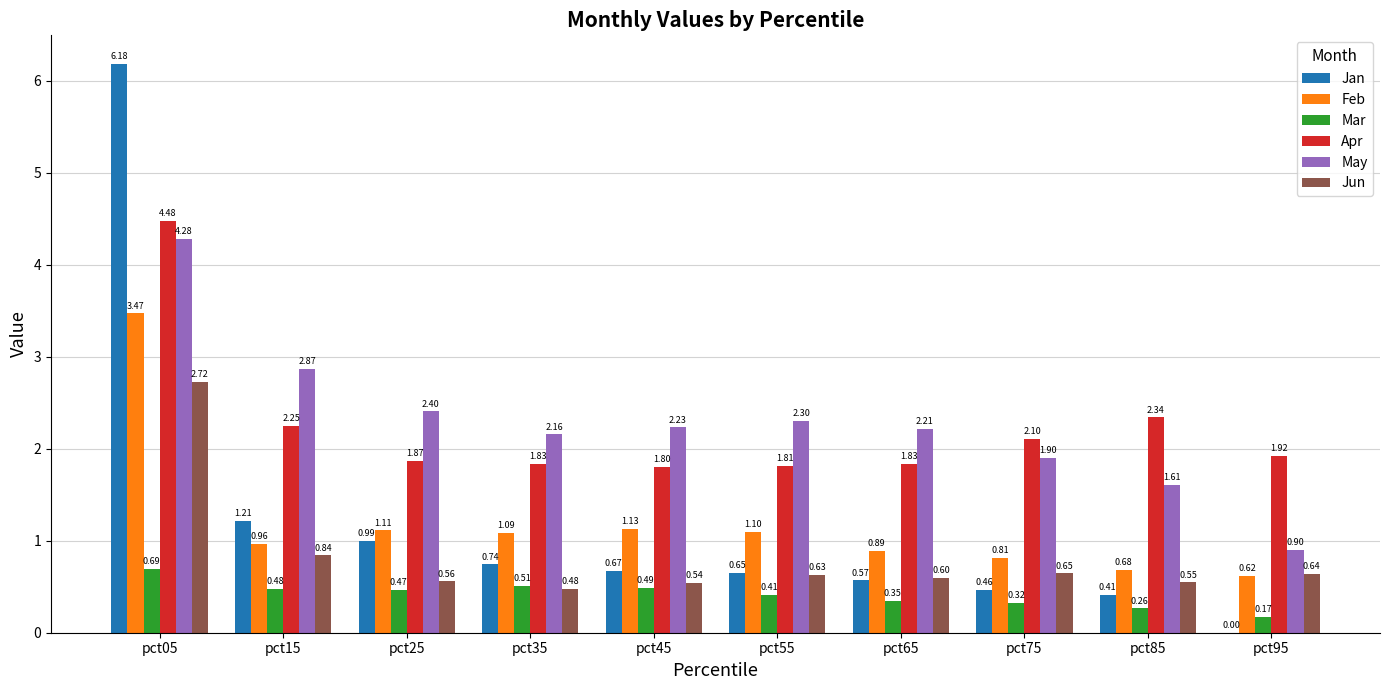

Which series changed the most between pct05 and pct65?

Jan